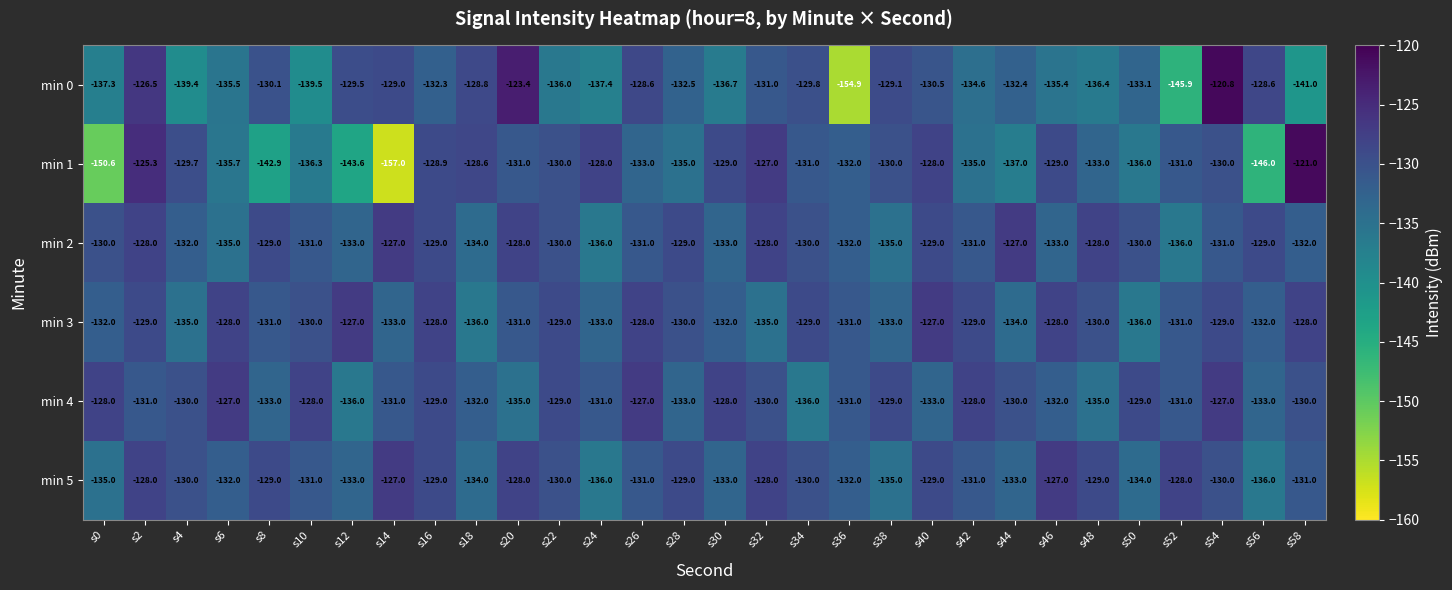

Which series has the largest range (max minus min)?

min 1